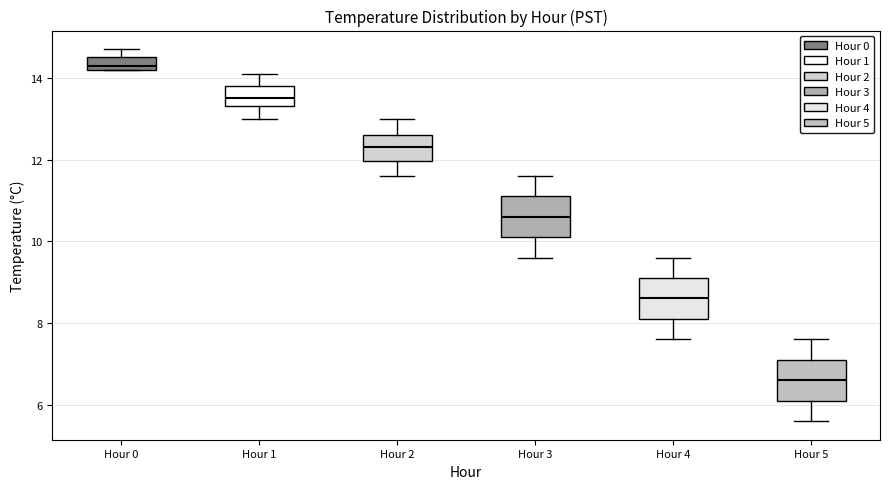

Which box has the highest median line?

Hour 0